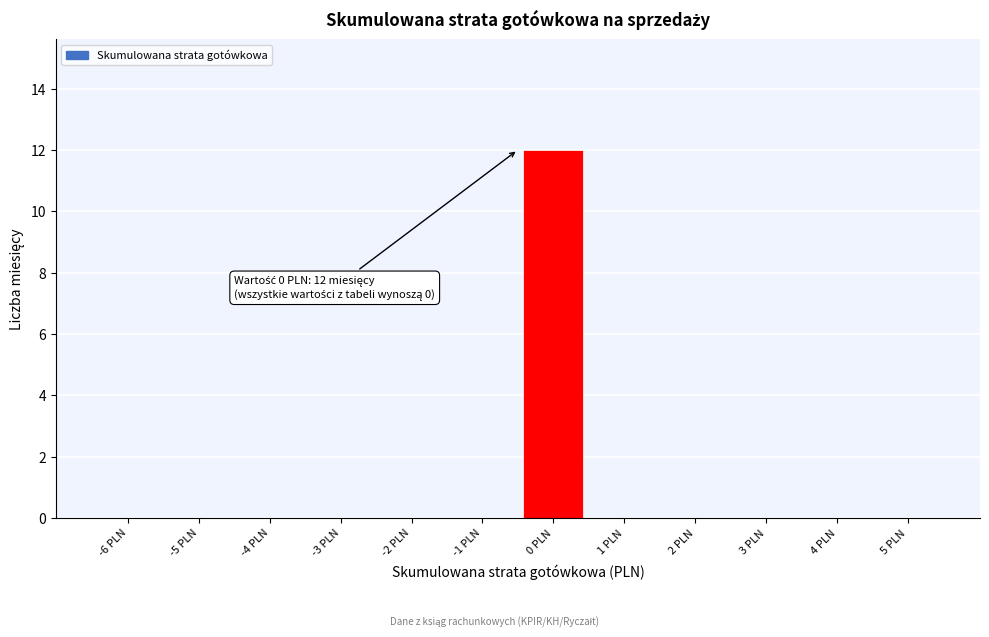

Reading right to left, transcribe all the data shown in this chart.

5 PLN=0	4 PLN=0	3 PLN=0	2 PLN=0	1 PLN=0	0 PLN=12	-1 PLN=0	-2 PLN=0	-3 PLN=0	-4 PLN=0	-5 PLN=0	-6 PLN=0